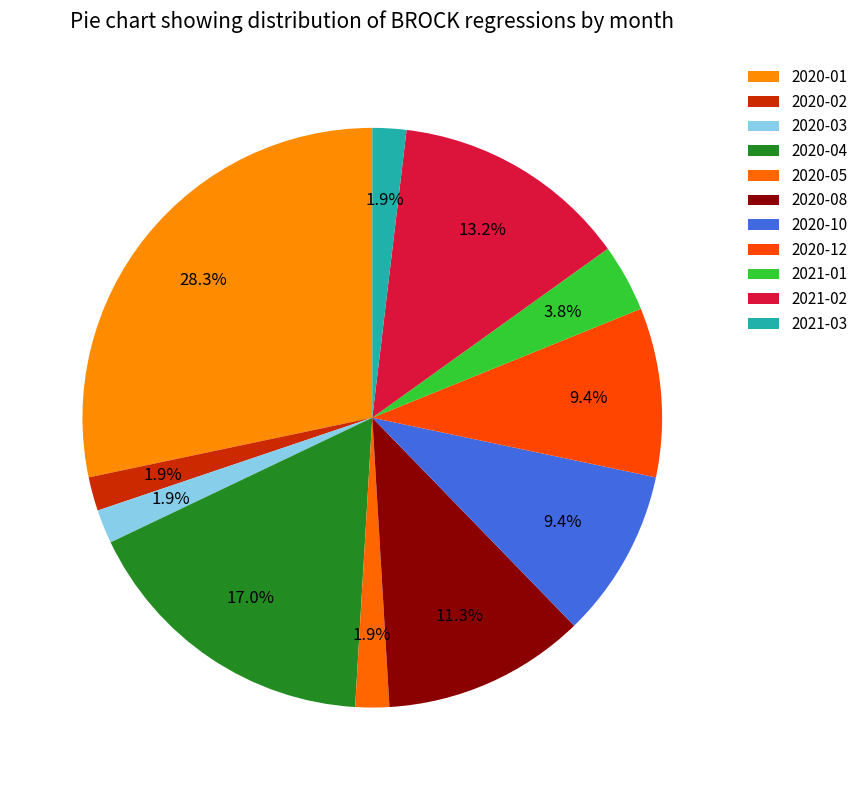

What is the change in value from 2020-04 to 2020-08?

-3